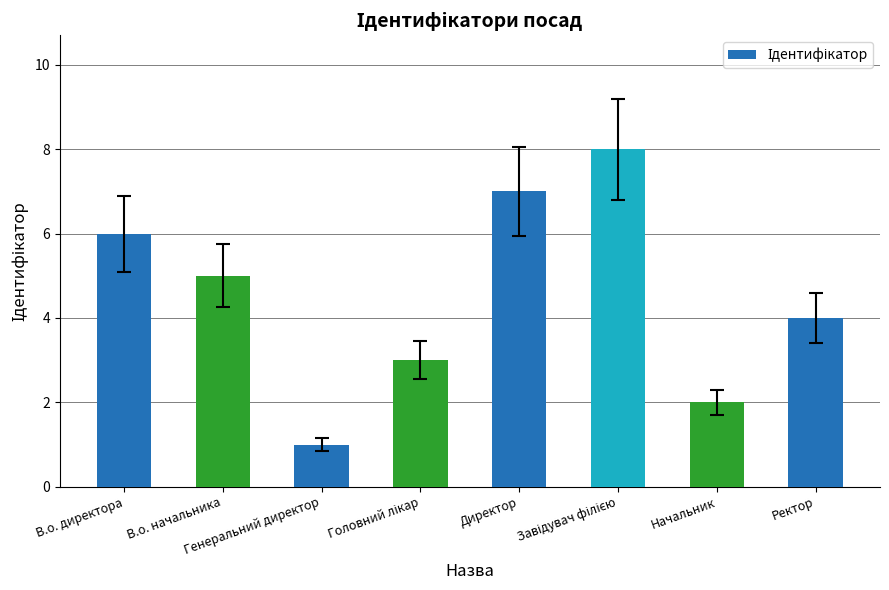

What is the minimum value shown in the chart?

1